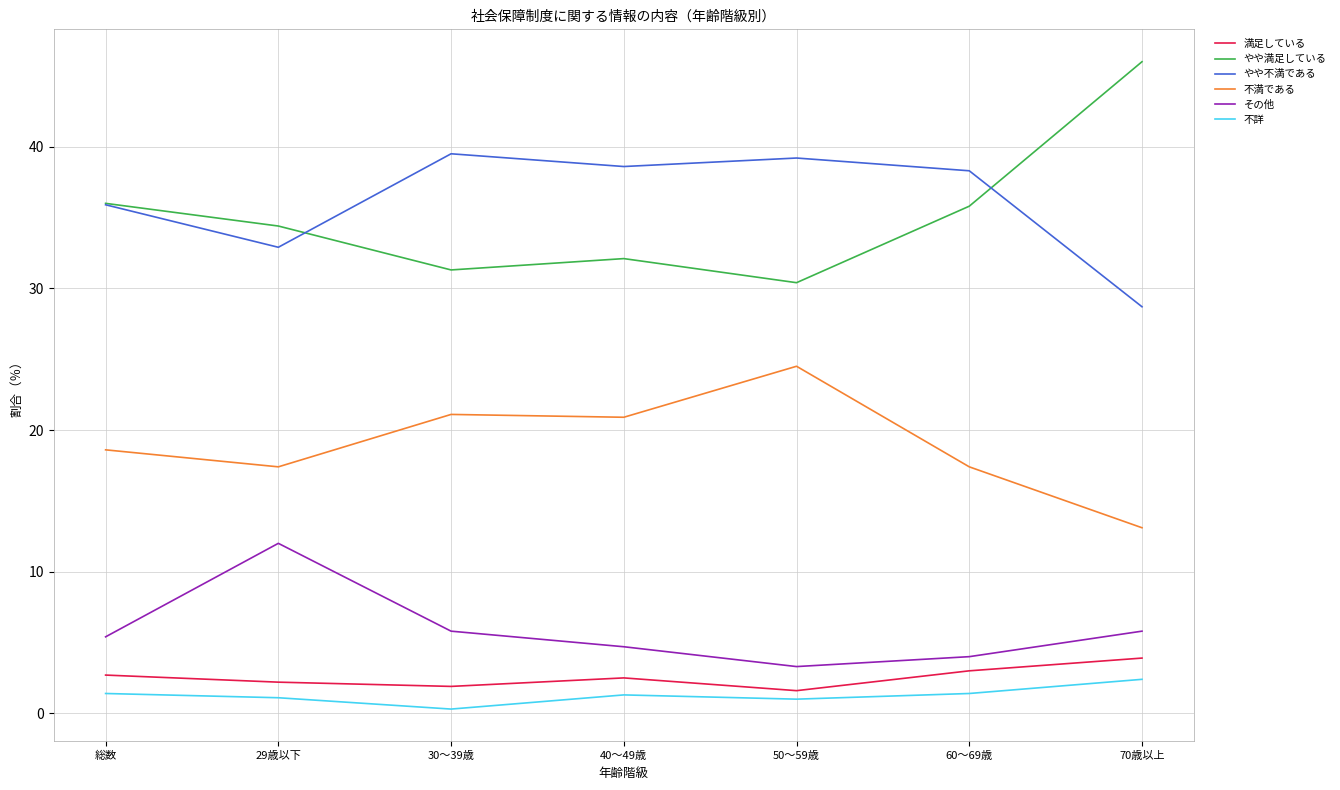

What is the difference between the highest and lowest values at 30～39歳?

39.2